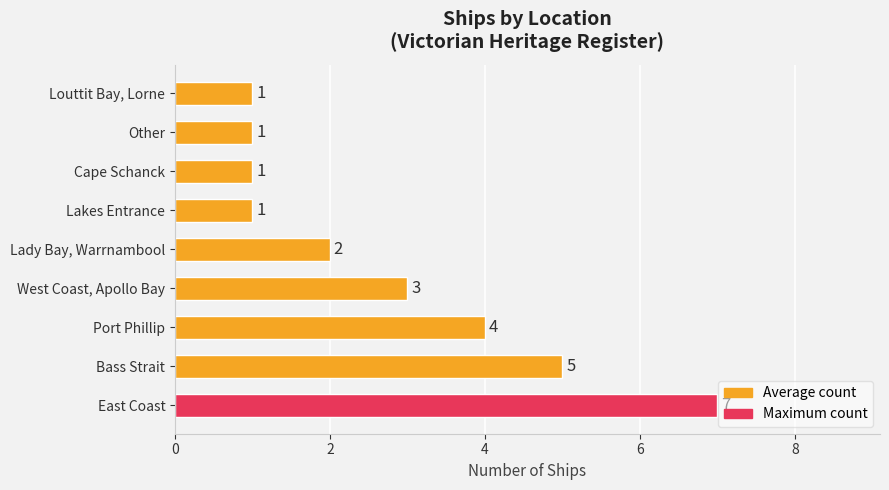

Is it true that the value at Lady Bay, Warrnambool is 2?

True